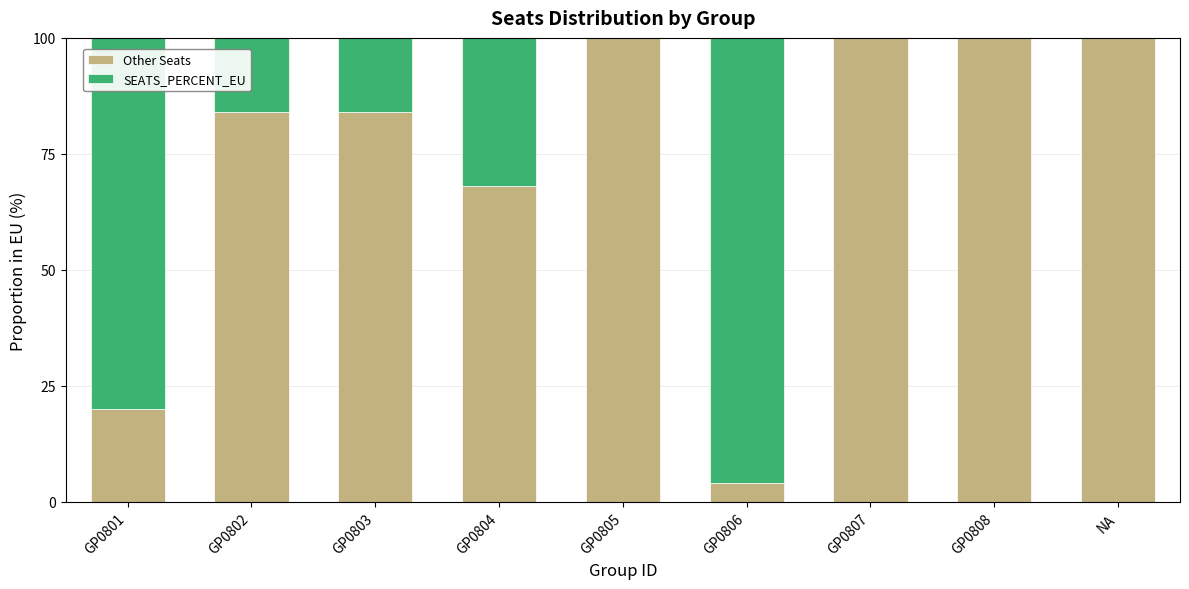

At which label is Other Seats closest to 52?

GP0804